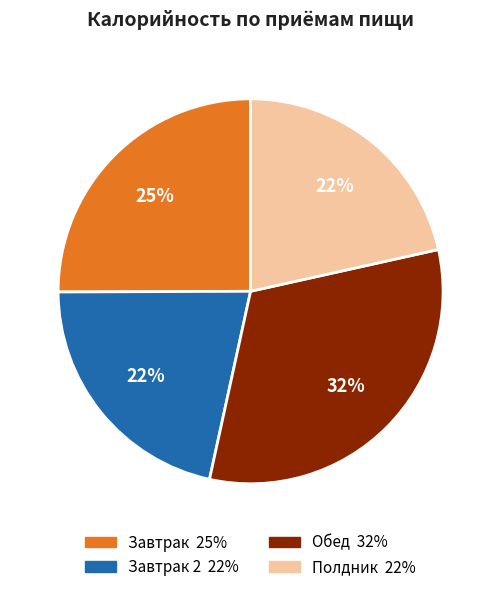

To the nearest percent, what is the average slice percentage?

25%